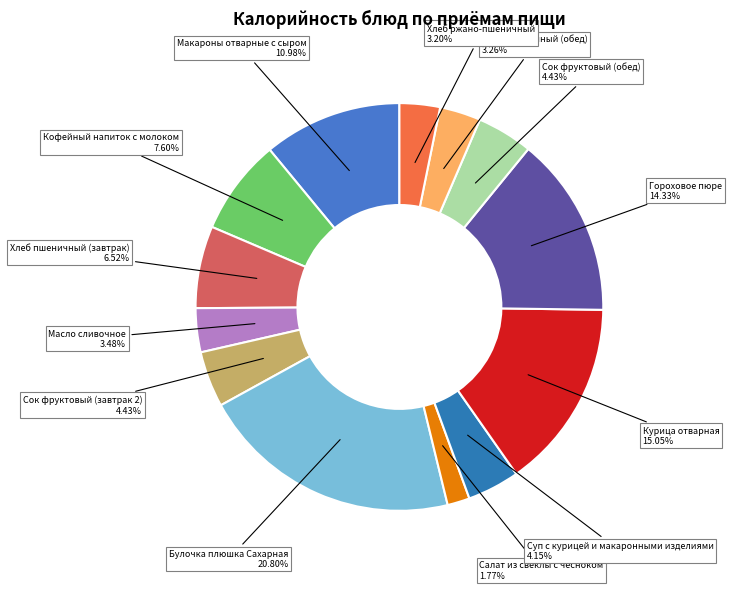

To the nearest percent, what is the average slice percentage?

8%